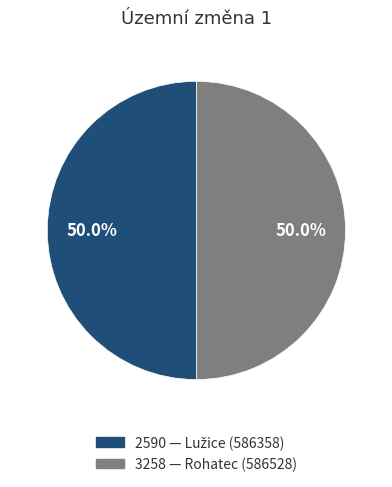

How many slices are in this pie chart?

2